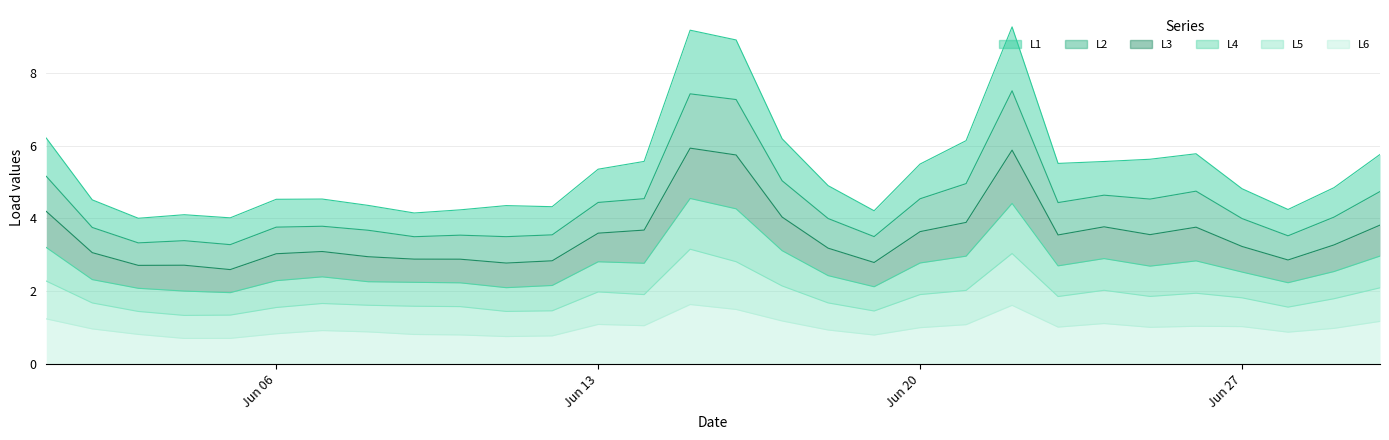

At which label does L6 first exceed 1?

2022-06-01